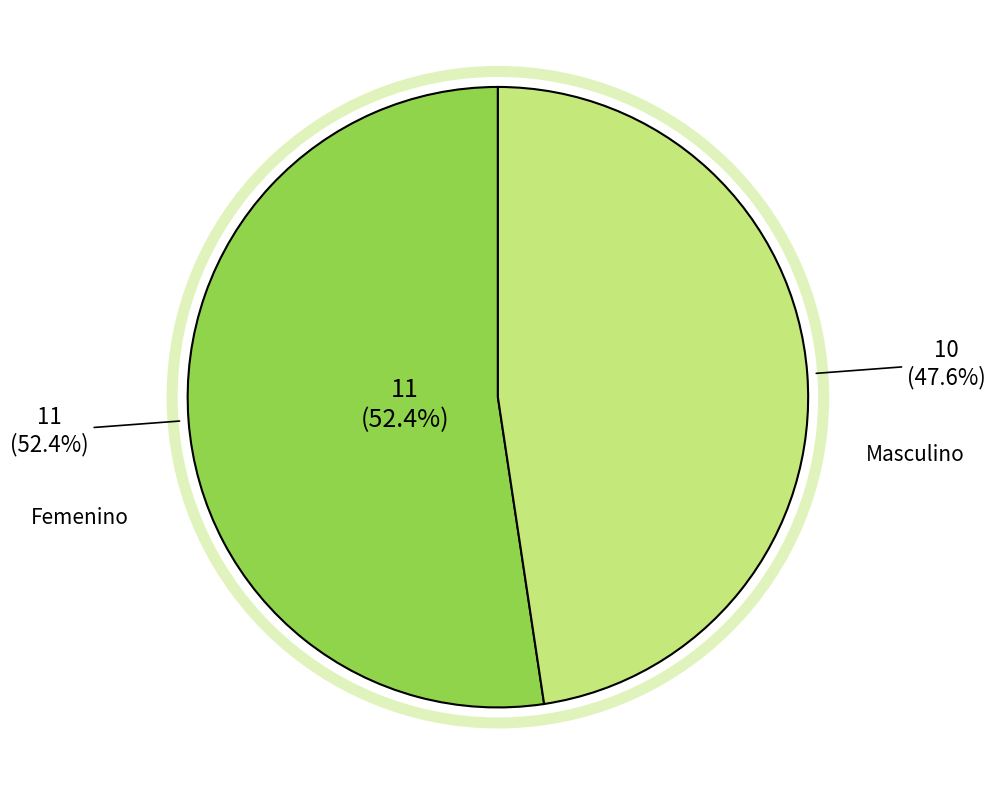

What is the majority slice?

Femenino